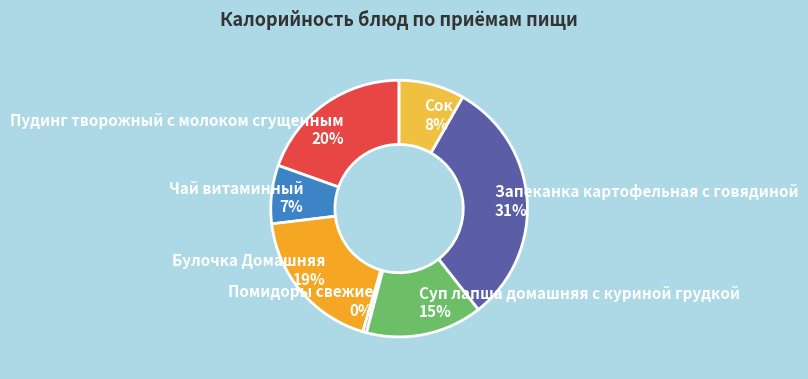

What is the largest slice in the pie chart?

Запеканка картофельная с говядиной